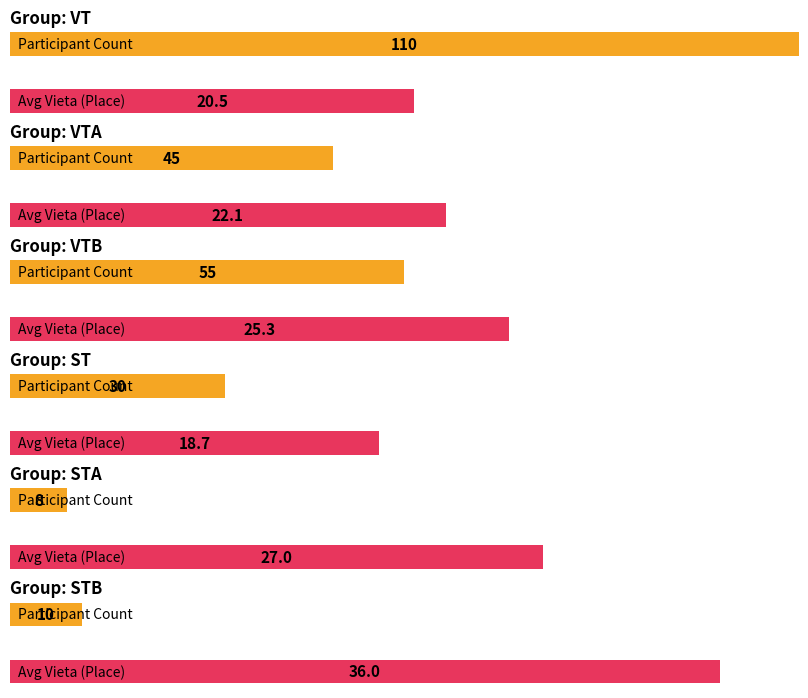

Which label corresponds to the largest value in the chart?

VT